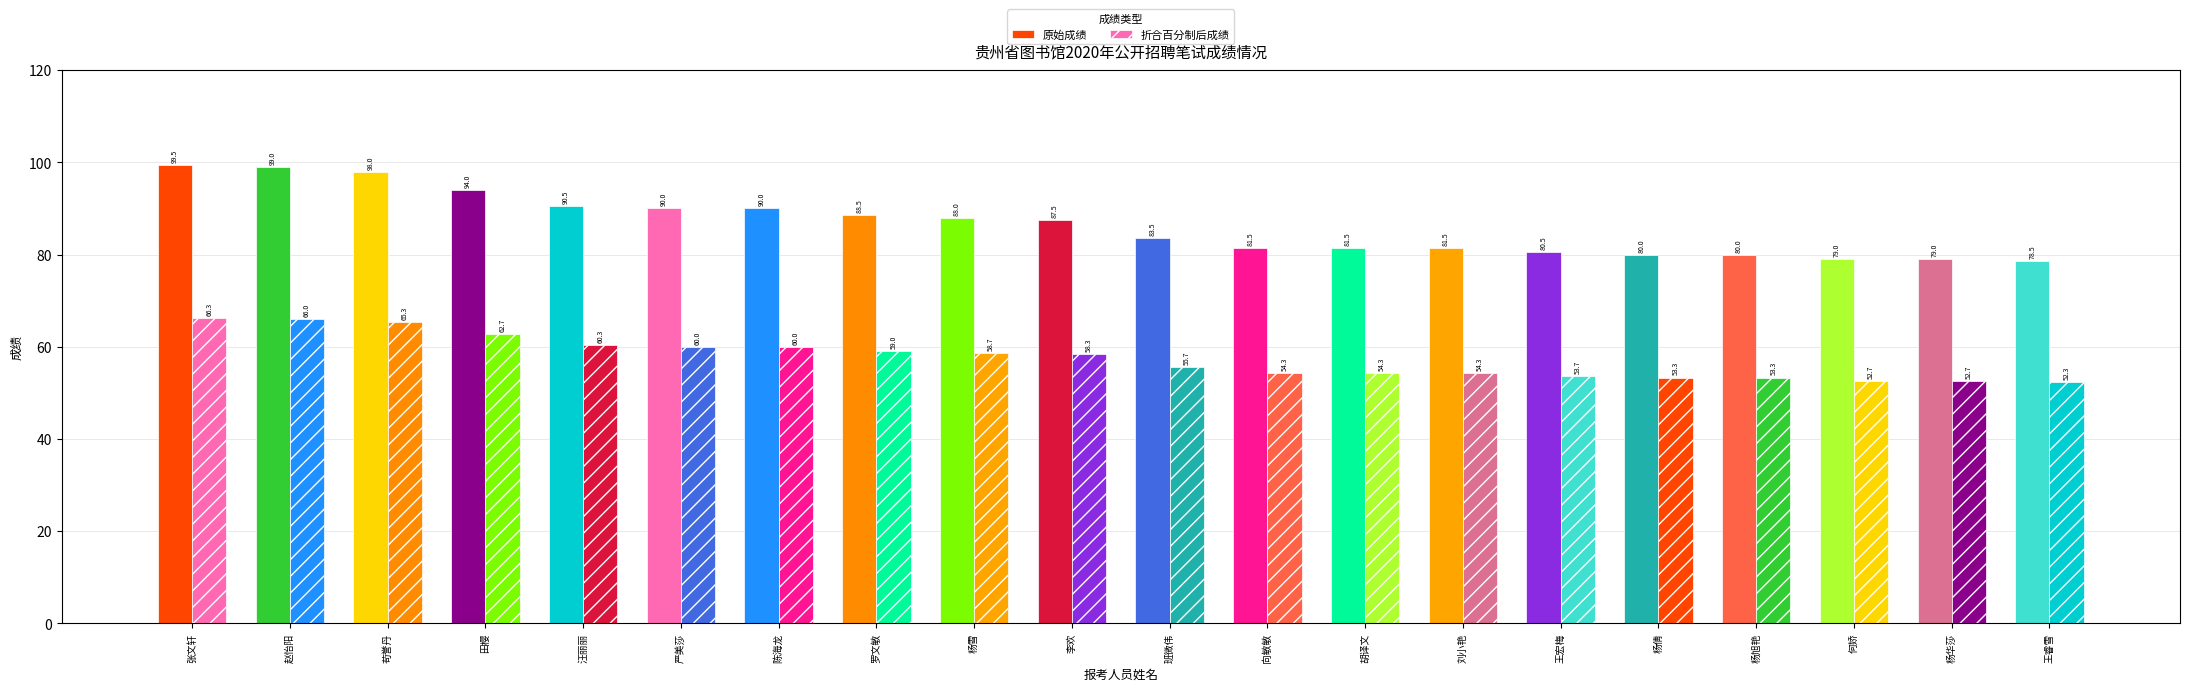

What is the spread (max minus min) of values at 何娇?

26.3